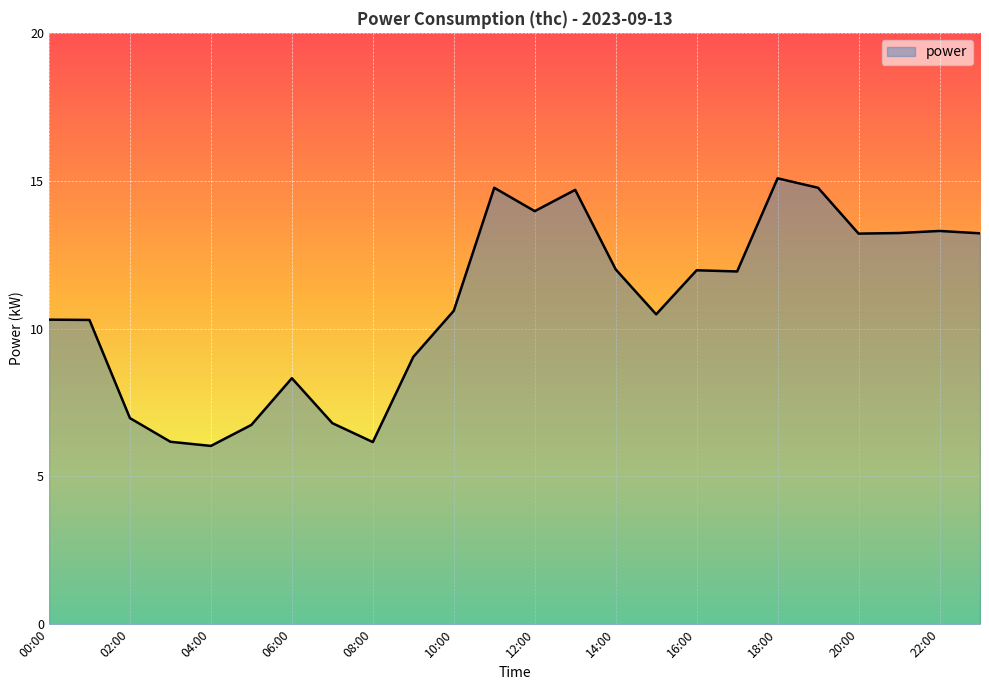

What is the maximum value shown in the chart?

15.1